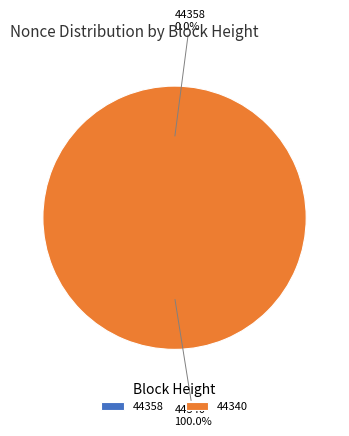

Count the number of slices in the pie.

2